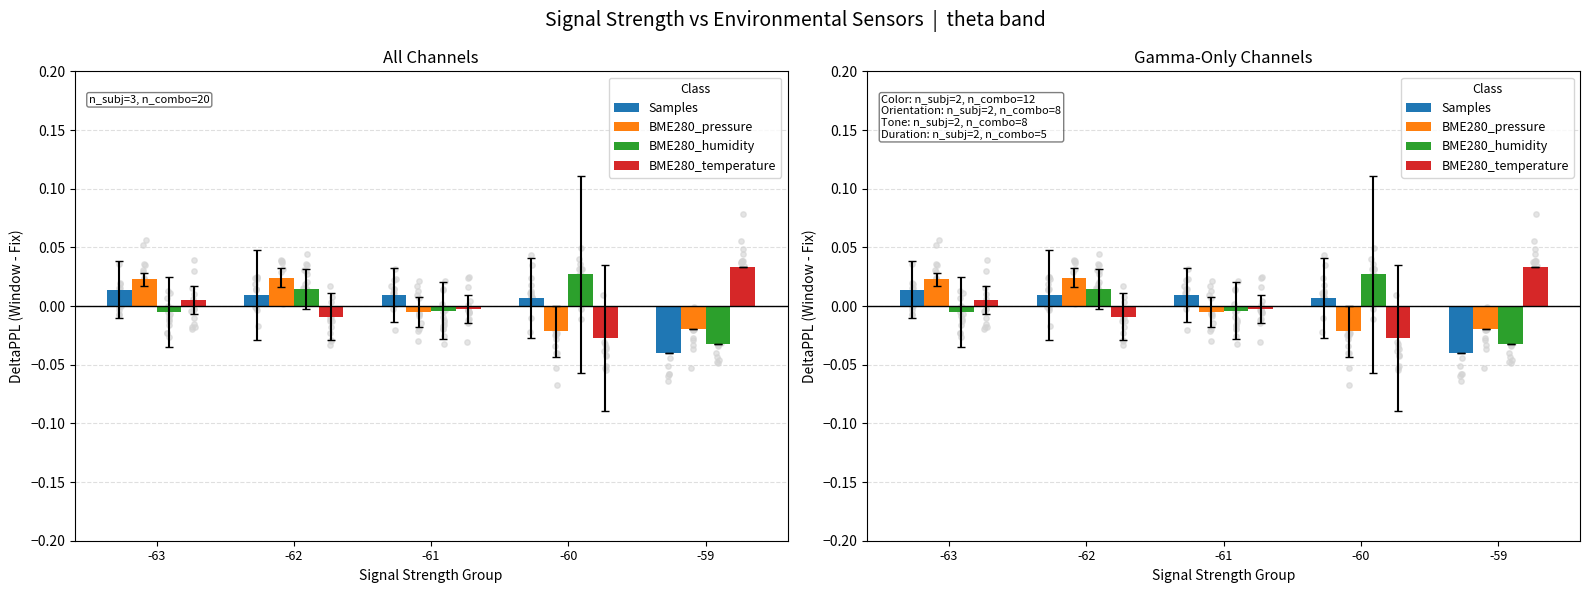

Which series contains the lowest Y value?

Samples